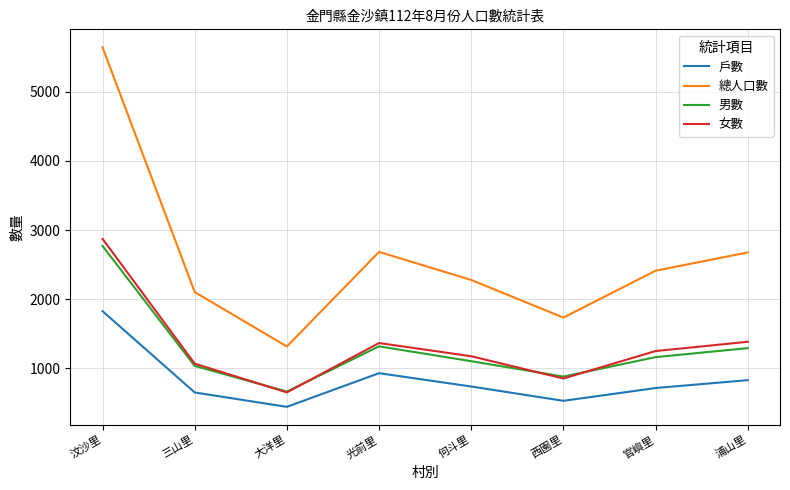

Which category has the lowest value in the 戶數 series?

大洋里